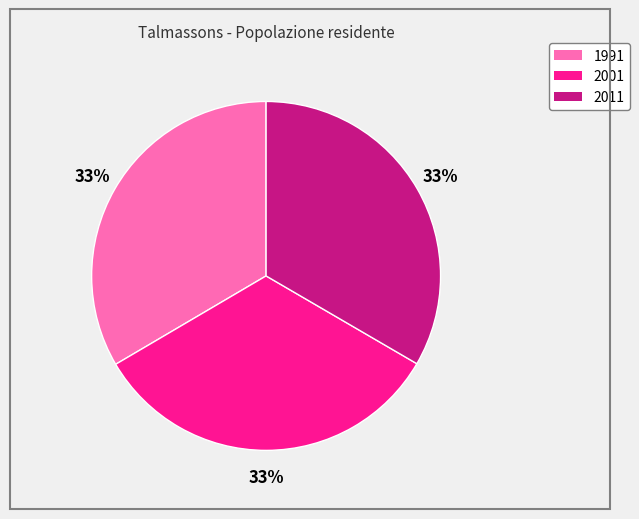

Do 1991 and 2011 together represent more than half of the pie?

Yes